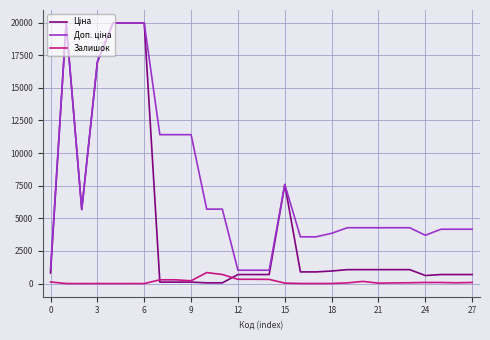

What is the maximum value for Залишок?

845.0